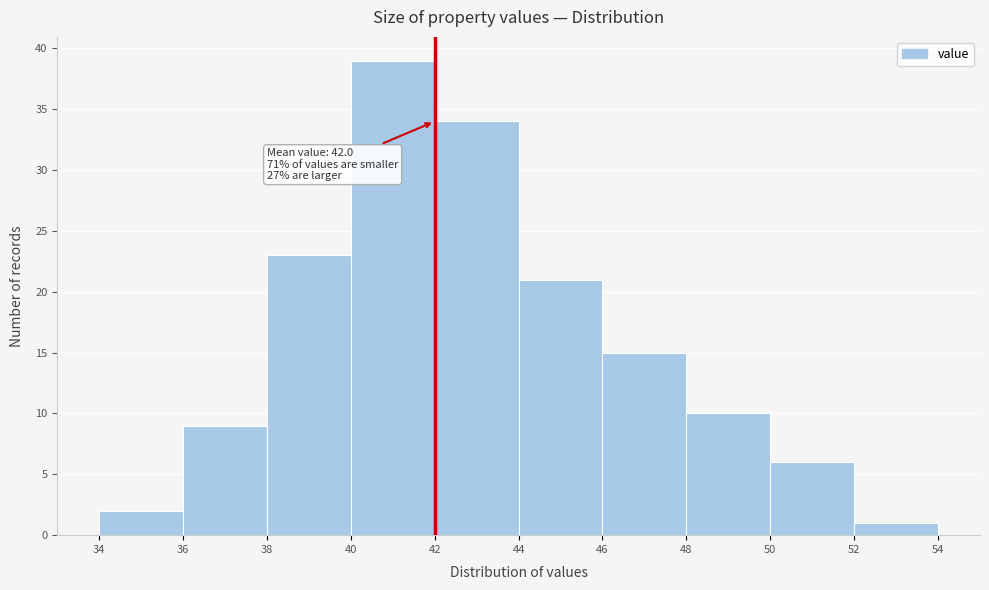

Which range on the x-axis has the tallest bar?

40 to 42